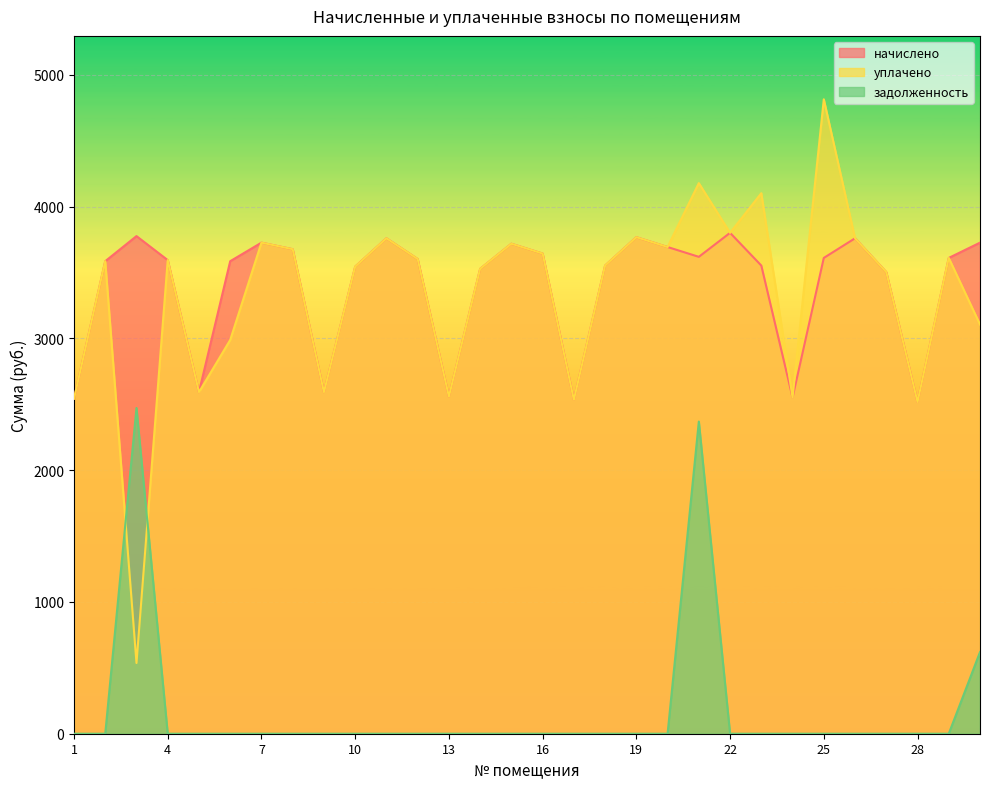

The уплачено series shows 4177.7 at 21. True or false?

True